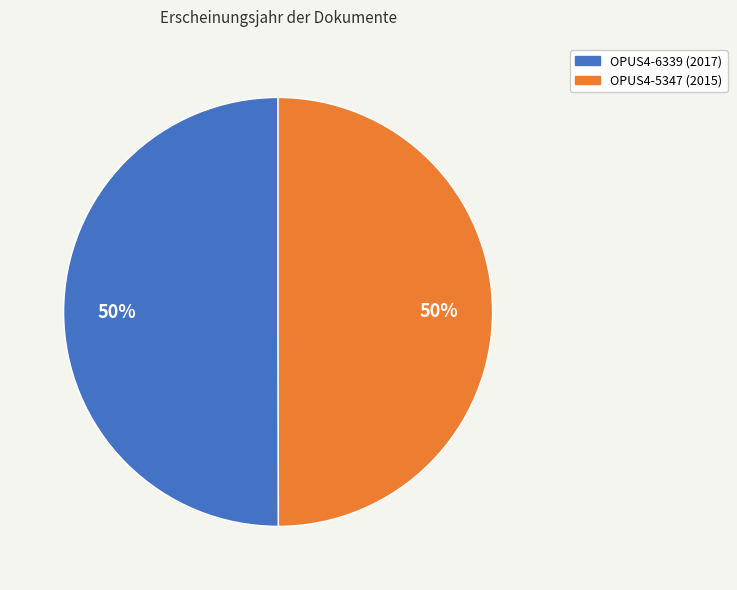

What is the ratio of the value at OPUS4-6339 (2017) to the value at OPUS4-5347 (2015)?

1.0